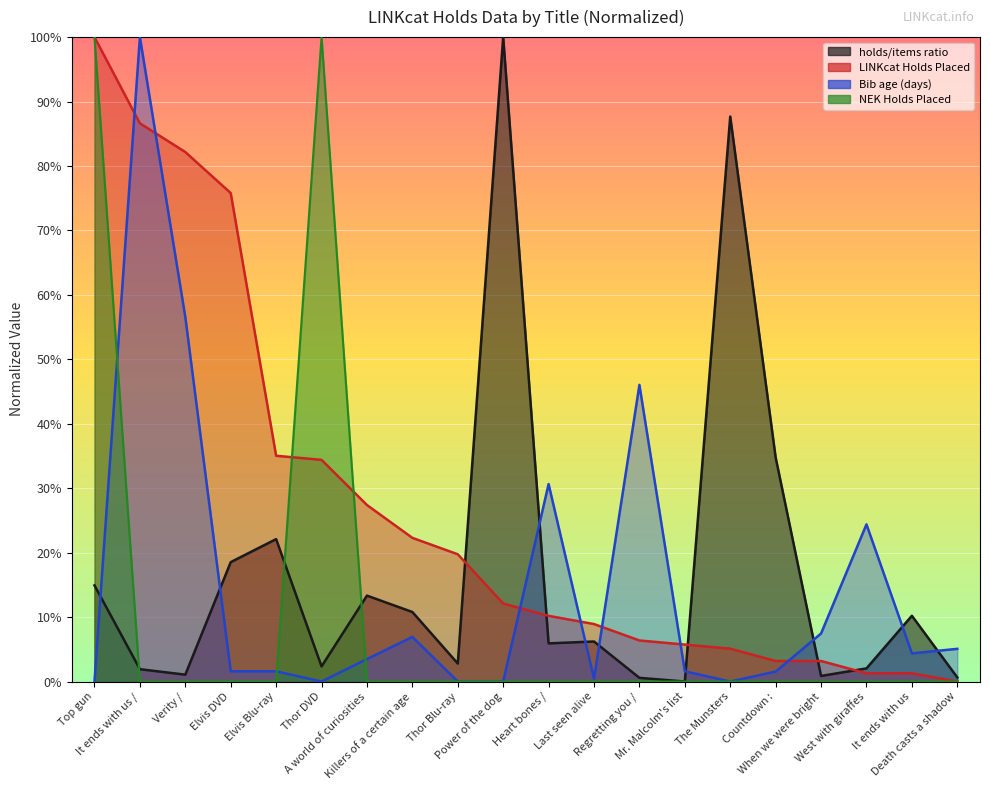

Read the LINKcat Holds Placed value at Killers of a certain age.

22.3